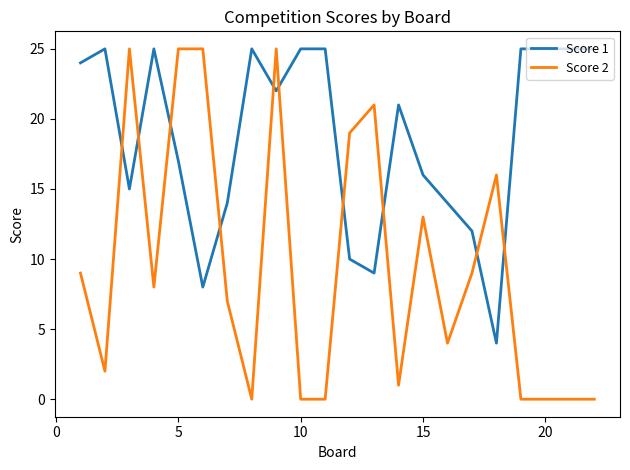

Rank the series by their average value, from lowest to highest.

Score 2, Score 1